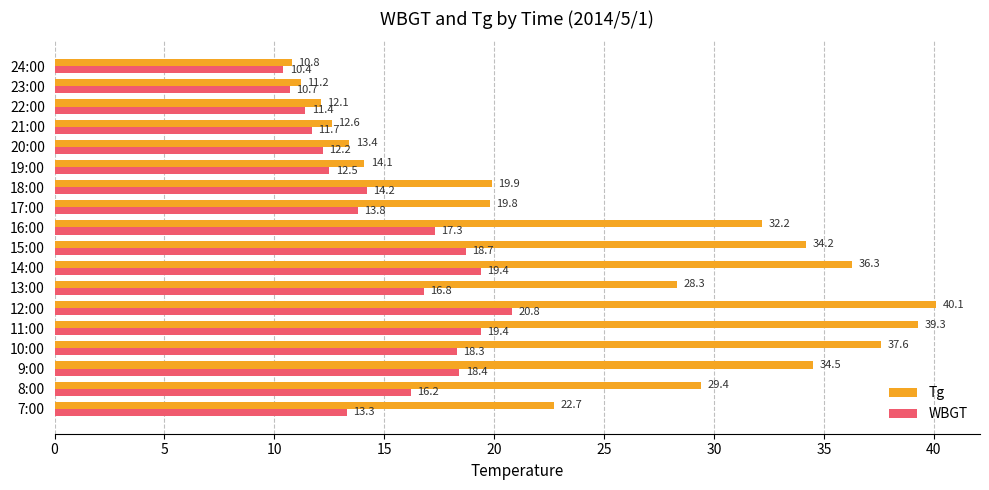

How many values in the Tg series exceed 28?

9